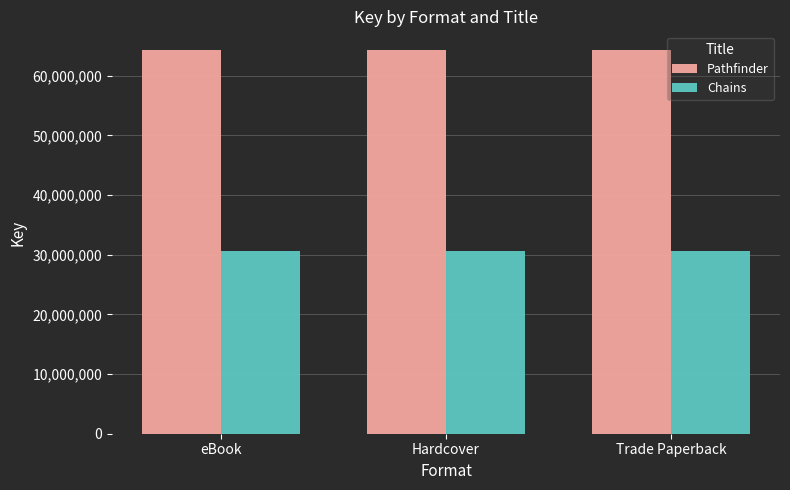

Are the bars horizontal?

No